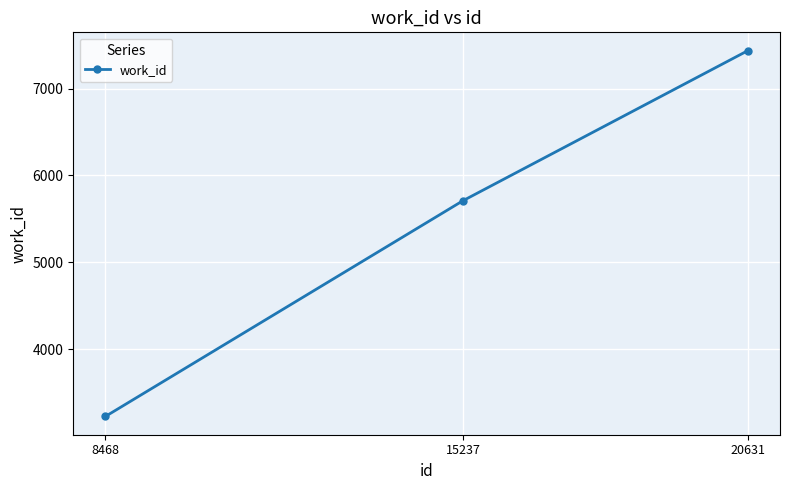

At which category does the chart reach its minimum across all series?

8468